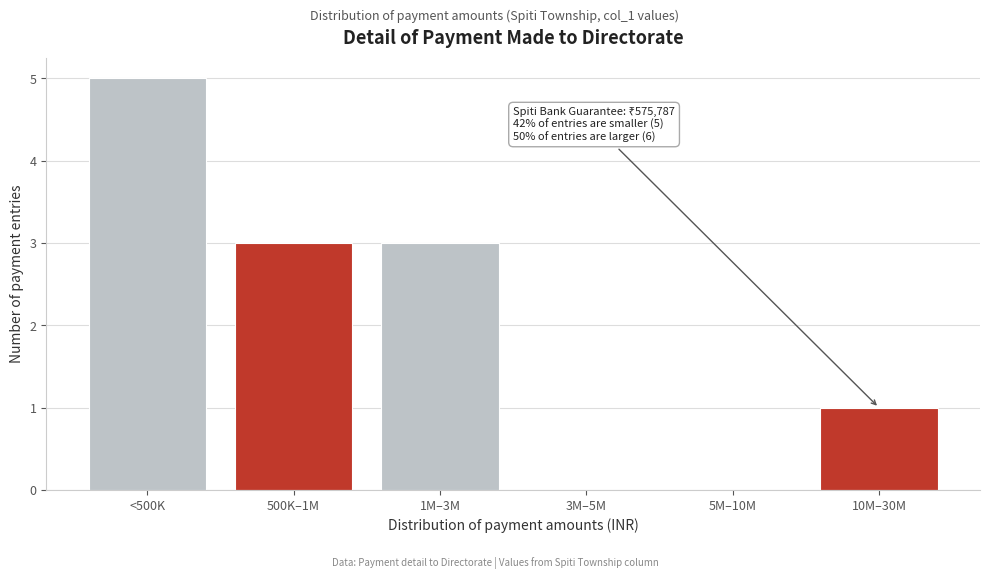

Reading right to left, list all the values displayed in this chart.

10M–30M=1	5M–10M=0	3M–5M=0	1M–3M=3	500K–1M=3	<500K=5